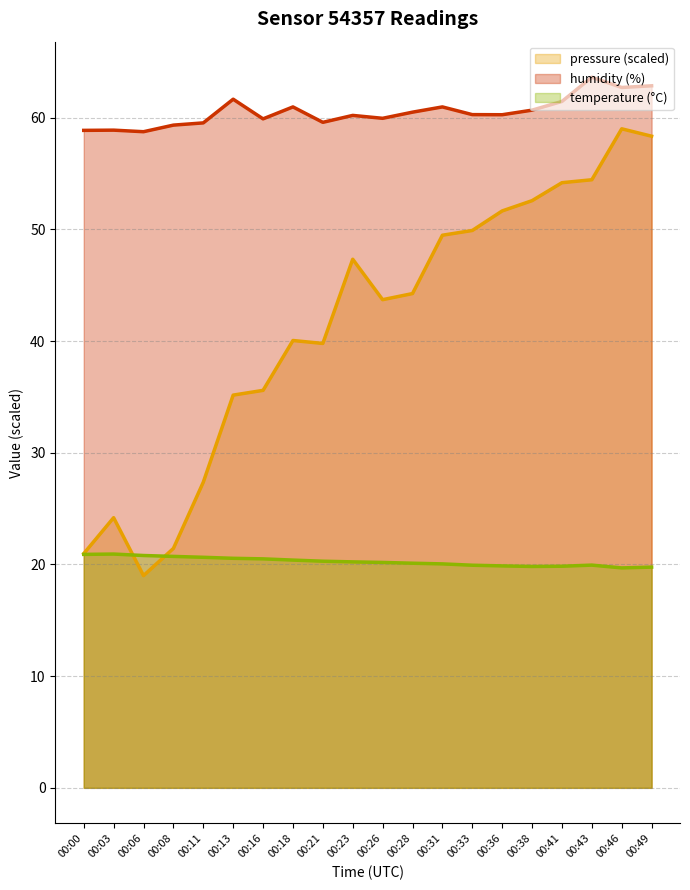

What is the difference between the maximum and minimum values in the humidity_line series?

4.9